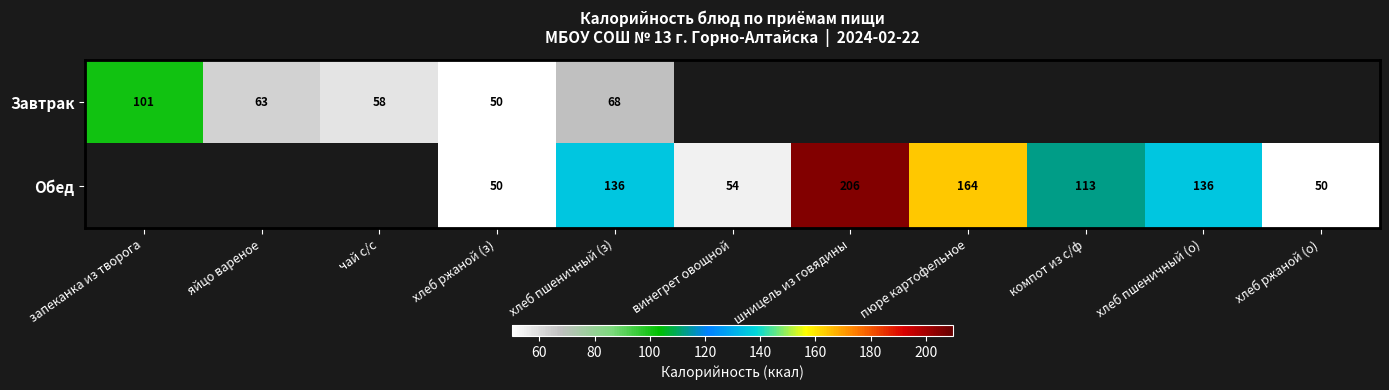

Is it true that Обед equals 136 at хлеб пшеничный (о)?

True